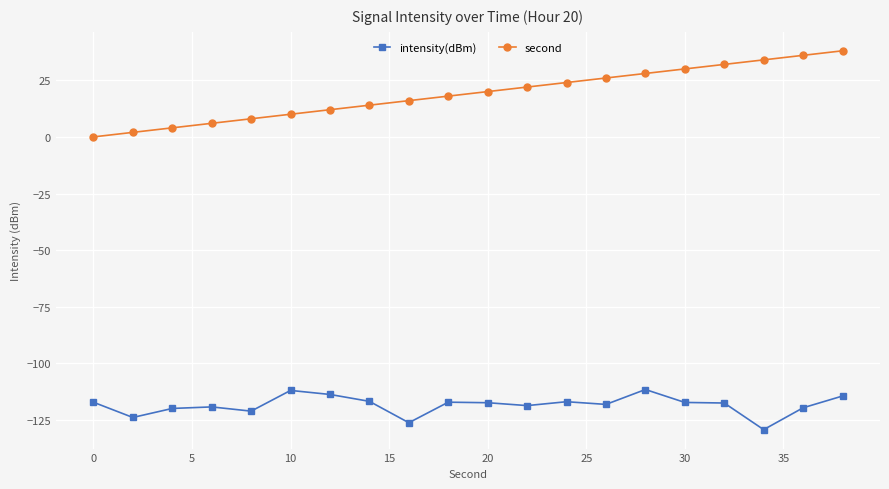

Rank the series by their average value, from lowest to highest.

intensity(dBm), second